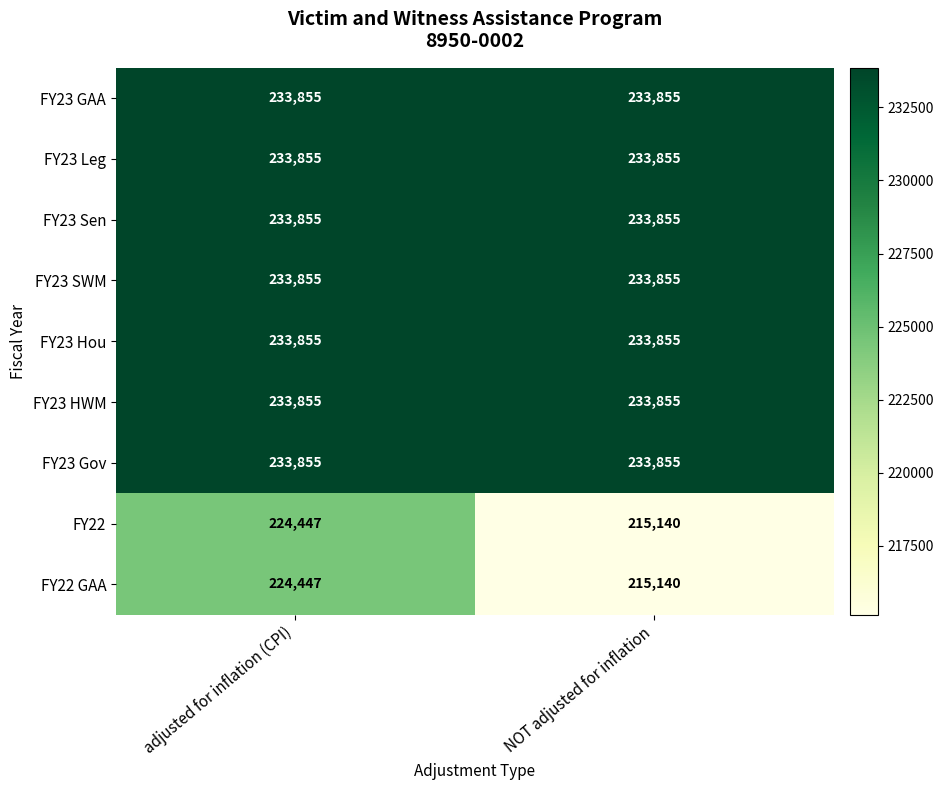

What is the spread (max minus min) of values at adjusted for inflation (CPI)?

9408